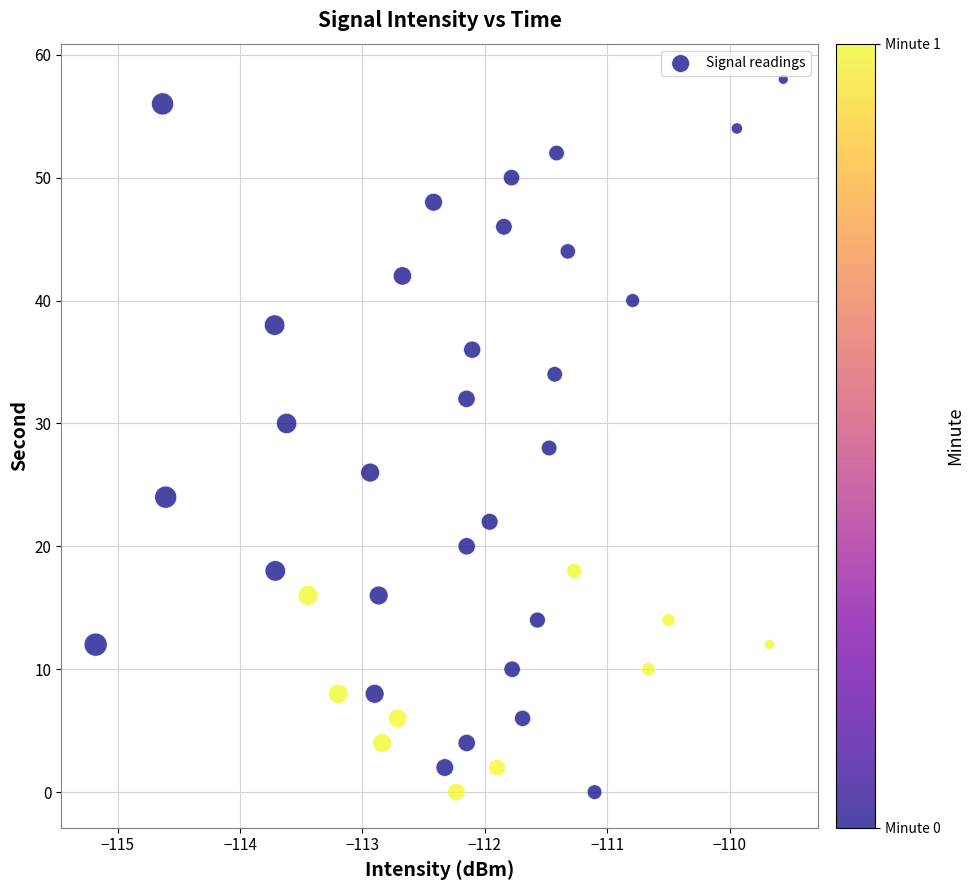

What is the range of Y values (max minus min)?

58